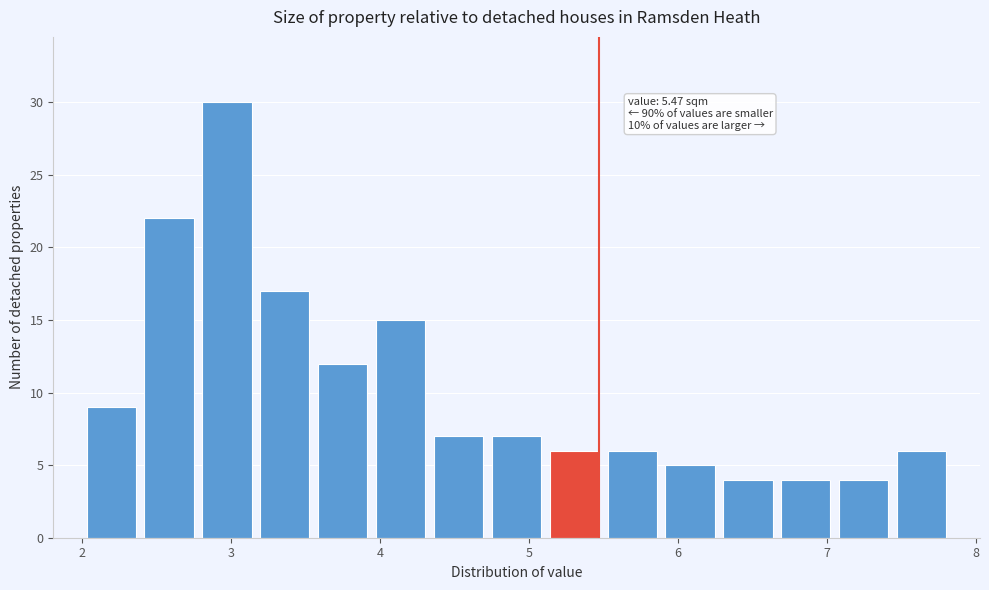

Read against the x-axis, roughly where is the centre of the tallest bar?

3.0